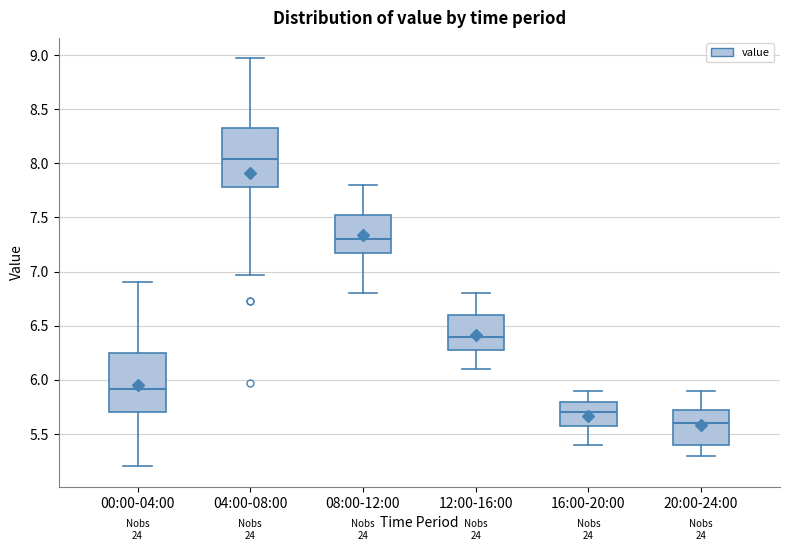

Which box's median line is the highest?

04:00-08:00